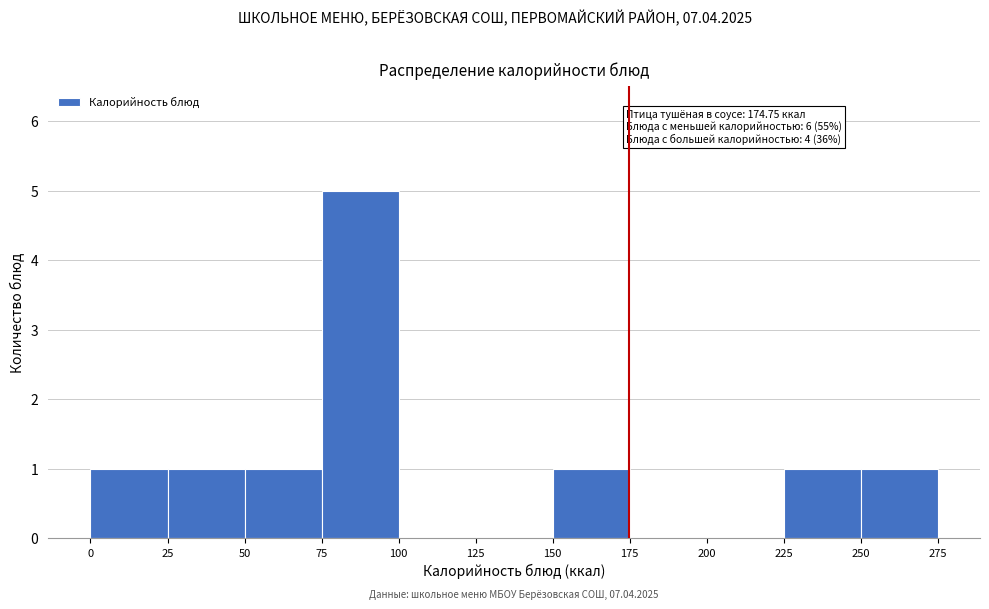

Over which range of the x-axis is the bar tallest?

75 to 100